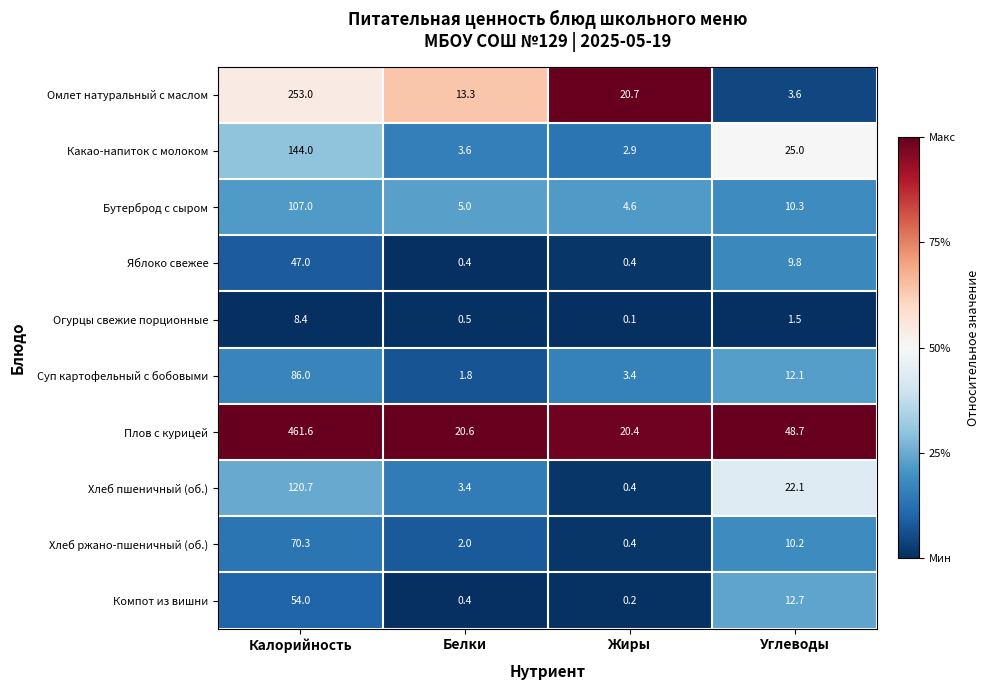

What is the greatest value displayed?

461.6